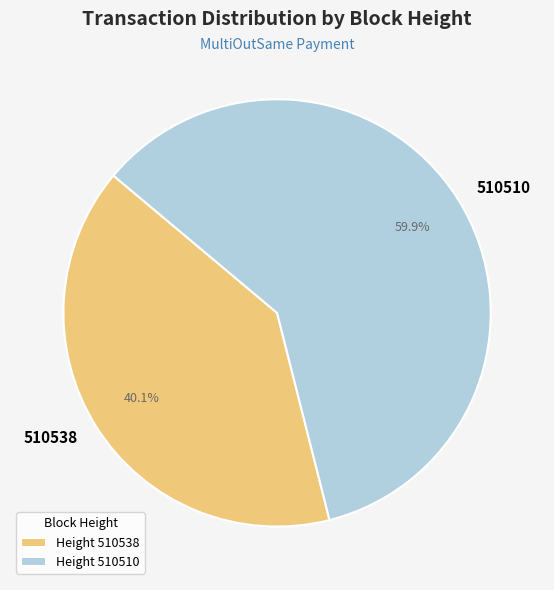

Which category has the smallest portion of the pie?

510538